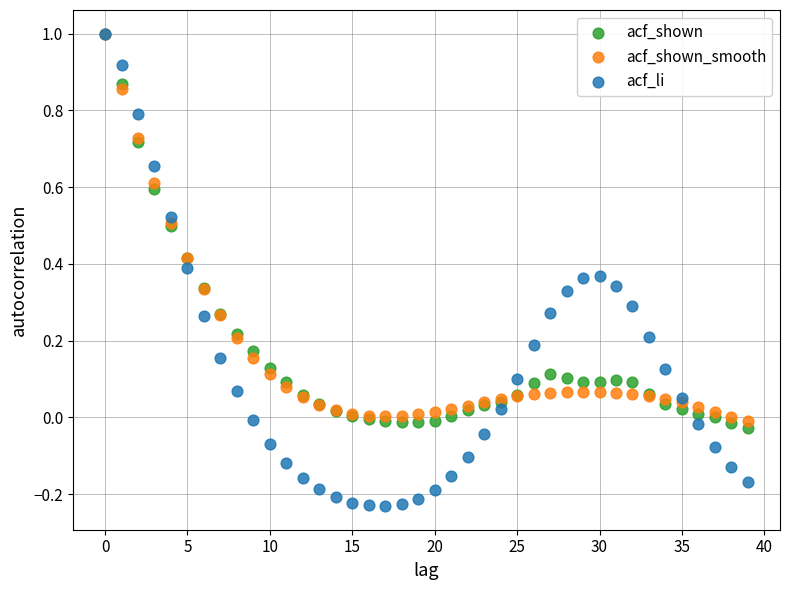

What are all the series names shown in the legend?

acf_shown, acf_shown_smooth, acf_li